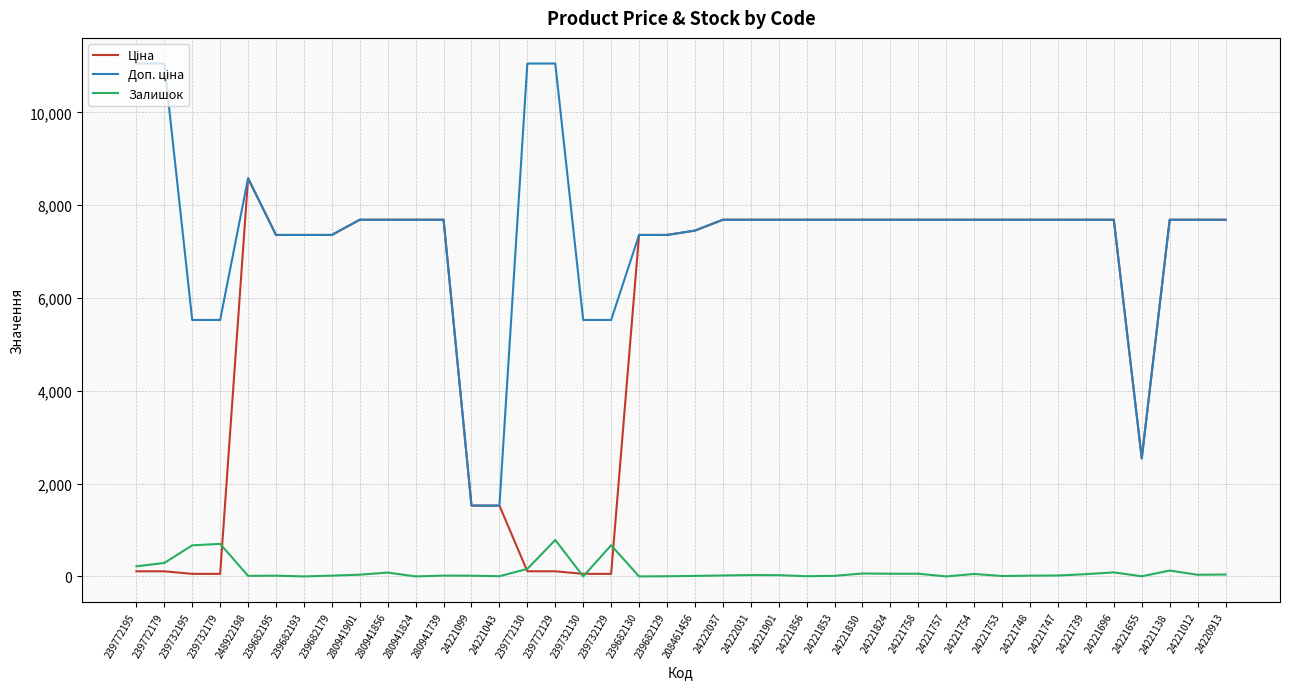

At which category is the sum across all series the highest?

248922198